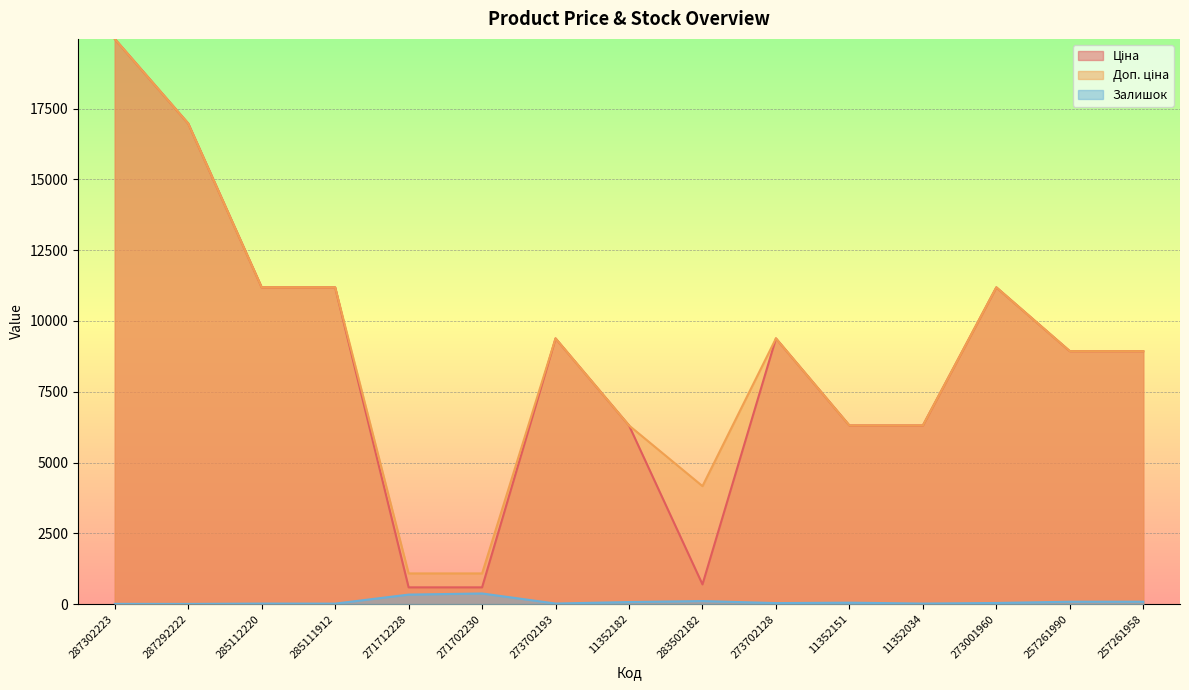

How many data points does each series have?

15